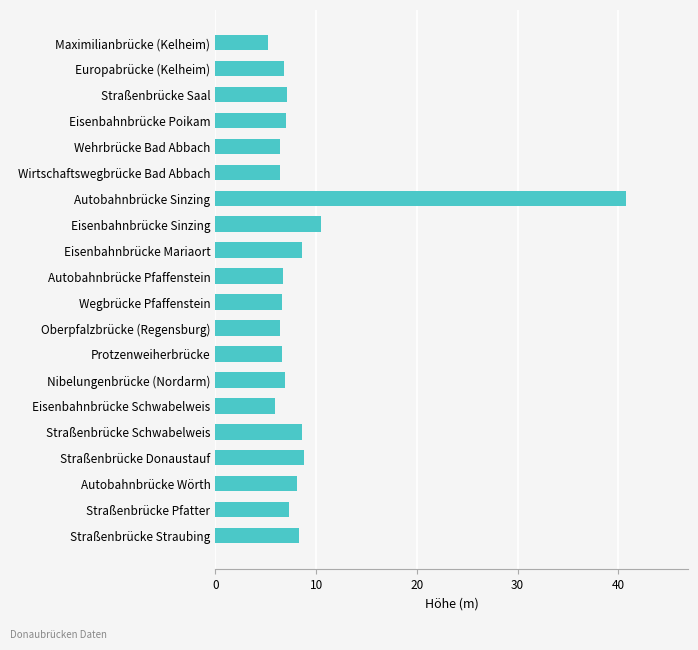

What is the approximate value at Wirtschaftswegbrücke Bad Abbach?

6.5